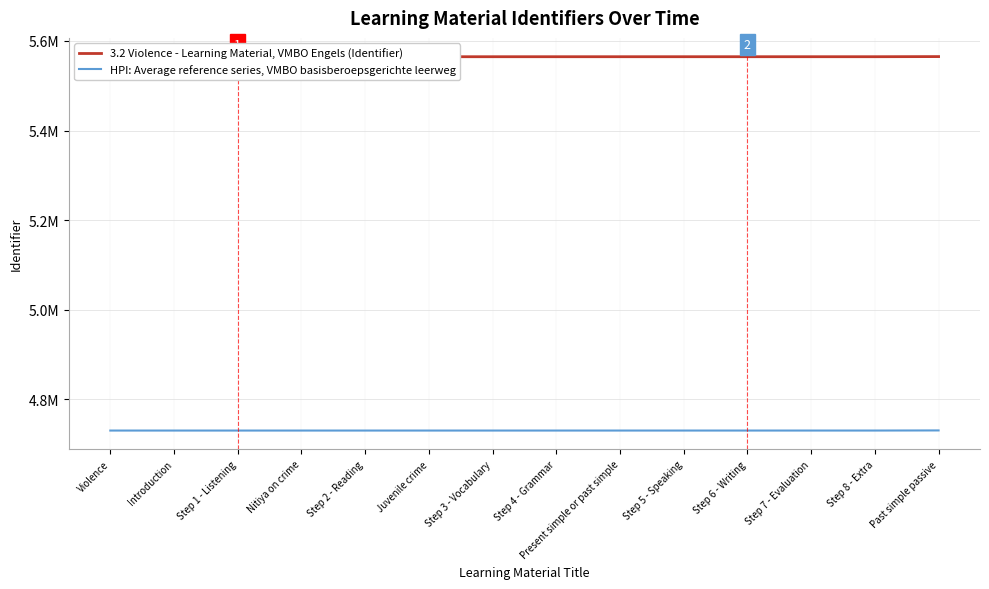

Which has a higher value, Step 6 - Writing or Step 7 - Evaluation?

Step 7 - Evaluation